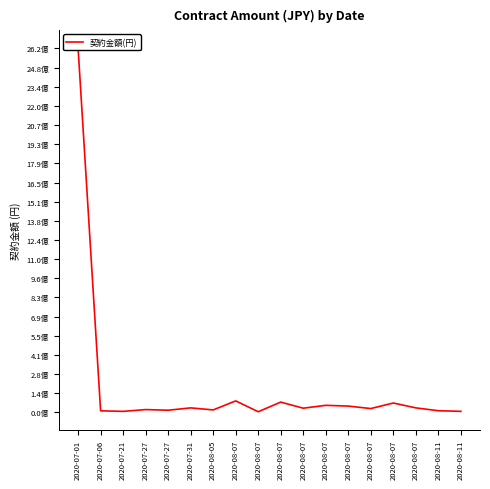

What is the greatest value displayed?

2616478012